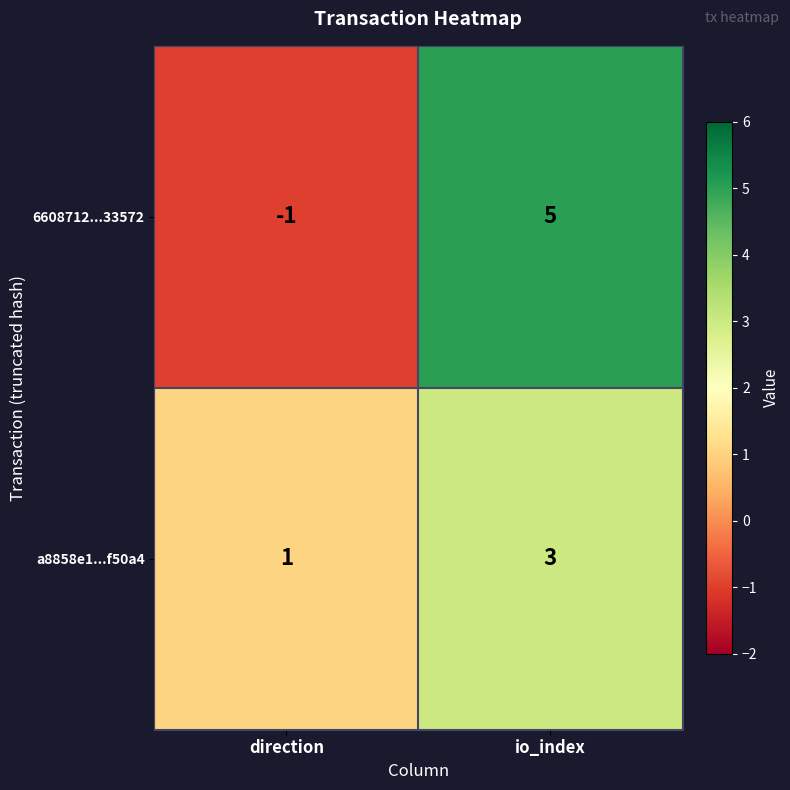

What is the maximum value shown in the chart?

5